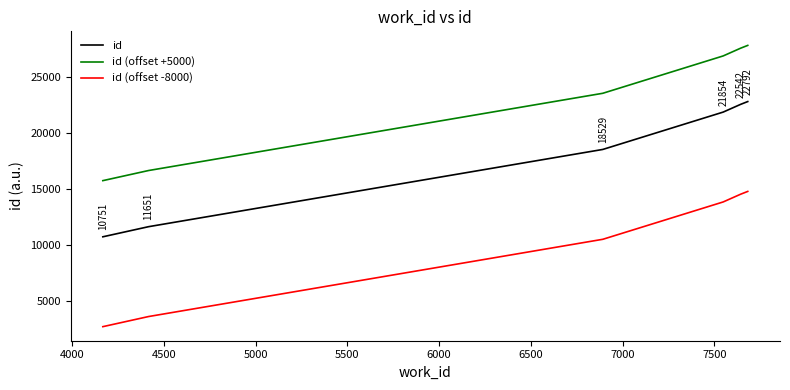

What is the maximum value for id?

22792